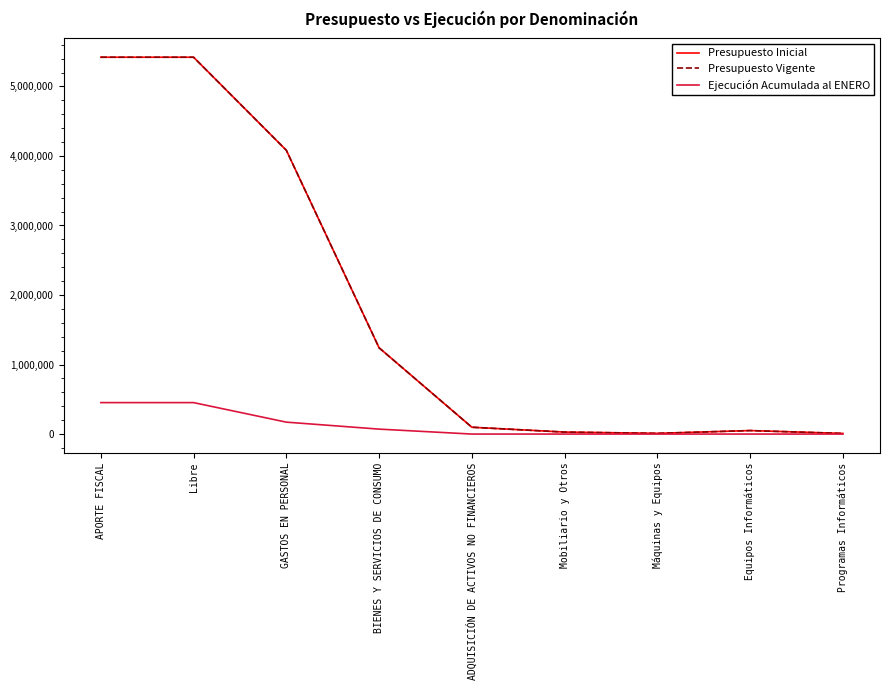

How many lines are shown in the chart?

3